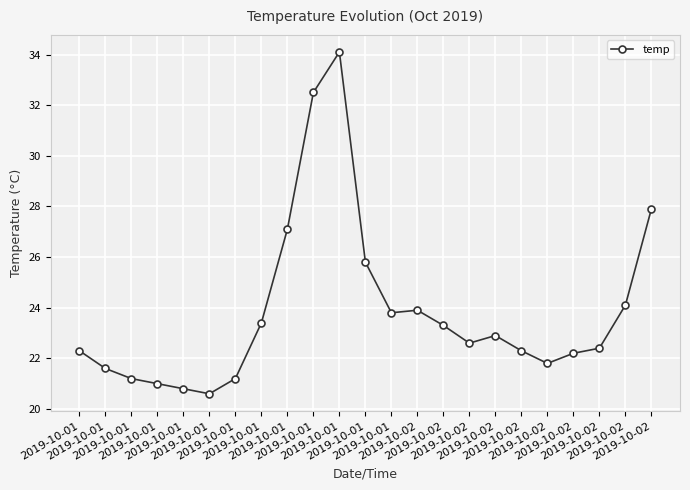

Count the number of values greater than 22.

16